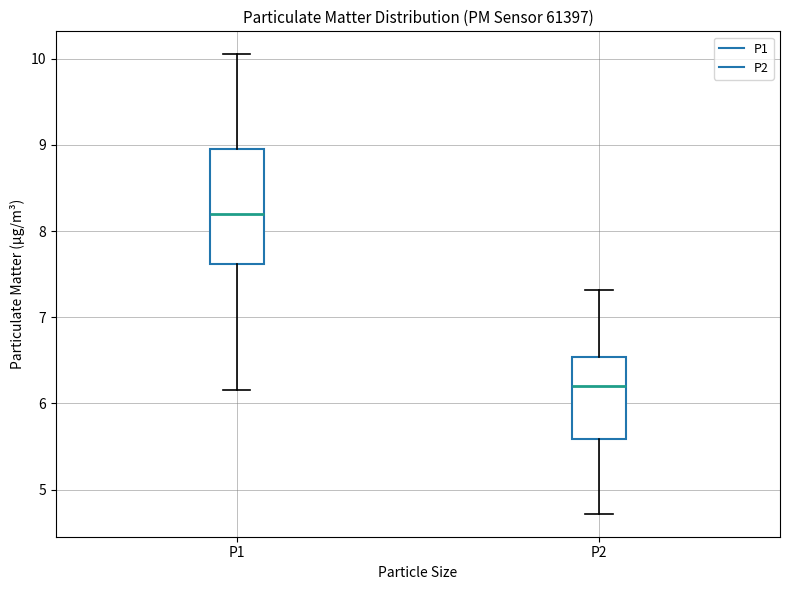

Which box has the lowest median line?

P2